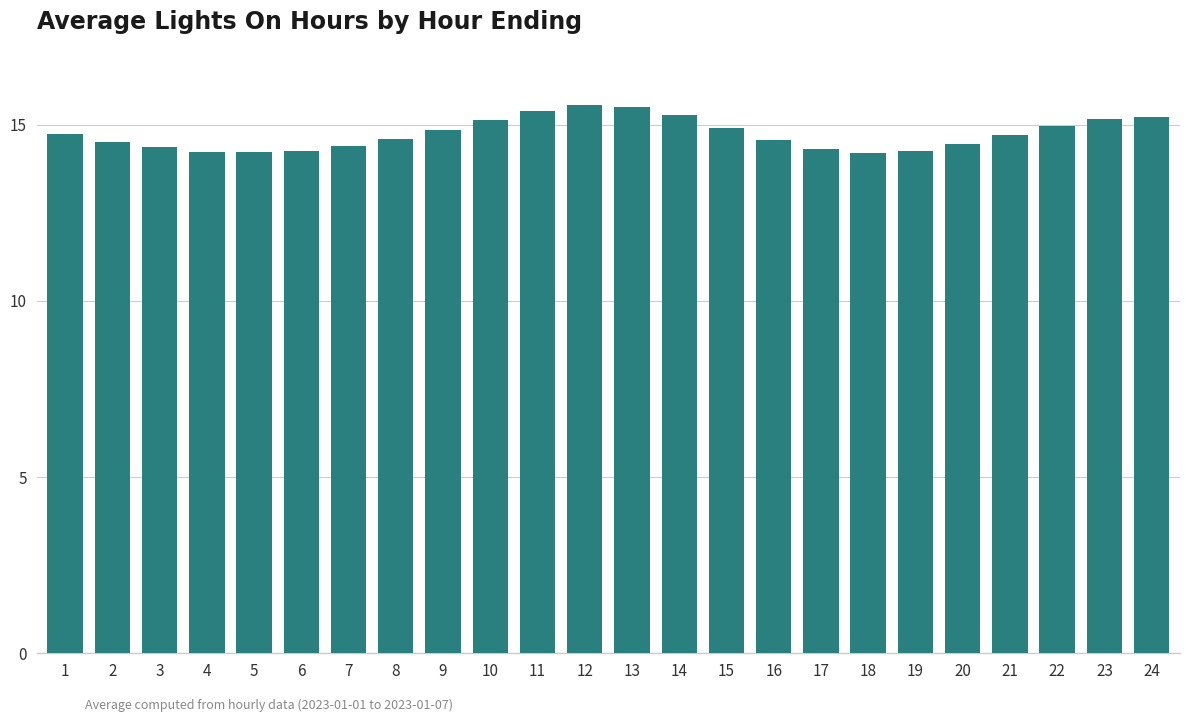

What is the change in value from 11 to 21?

-0.7